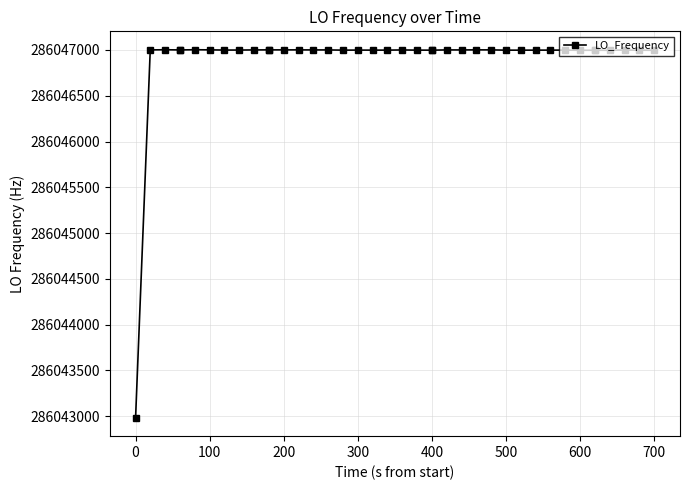

How many categories are shown in the chart?

40